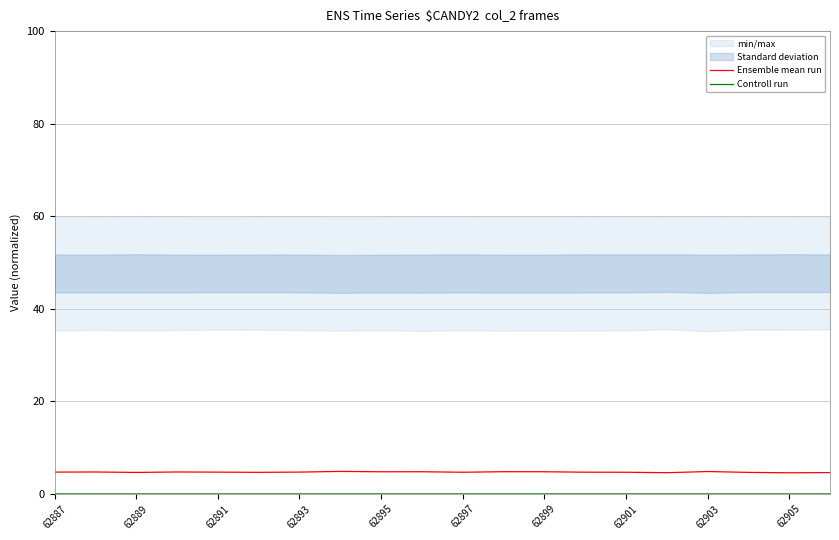

True or false: Controll run and Ensemble mean run cross at least once.

False